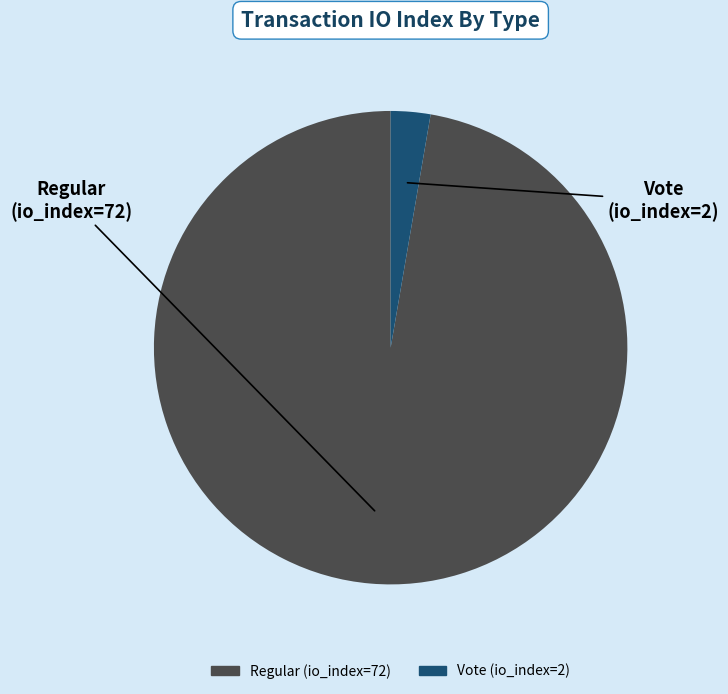

Is the sum of Vote (io_index=2) and Regular (io_index=72) greater than half?

Yes